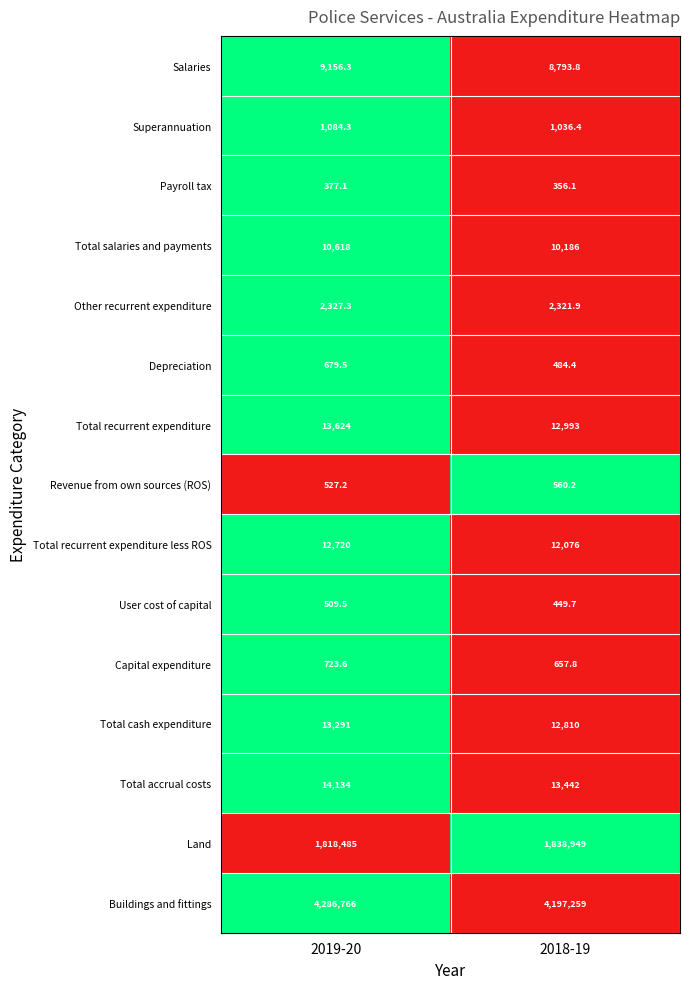

Reading left to right, what are all the values shown in this chart?

Salaries: 2019-20=9156.3	2018-19=8793.8
Superannuation: 2019-20=1084.3	2018-19=1036.4
Payroll tax: 2019-20=377.1	2018-19=356.1
Total salaries and payments: 2019-20=10618.0	2018-19=10186.0
Other recurrent expenditure: 2019-20=2327.3	2018-19=2321.9
Depreciation: 2019-20=679.5	2018-19=484.4
Total recurrent expenditure: 2019-20=13624.0	2018-19=12993.0
Revenue from own sources (ROS): 2019-20=527.2	2018-19=560.2
Total recurrent expenditure less ROS: 2019-20=12720.0	2018-19=12076.0
User cost of capital: 2019-20=509.5	2018-19=449.7
Capital expenditure: 2019-20=723.6	2018-19=657.8
Total cash expenditure: 2019-20=13291.0	2018-19=12810.0
Total accrual costs: 2019-20=14134.0	2018-19=13442.0
Land: 2019-20=1818485.0	2018-19=1838949.0
Buildings and fittings: 2019-20=4286766.0	2018-19=4197259.0